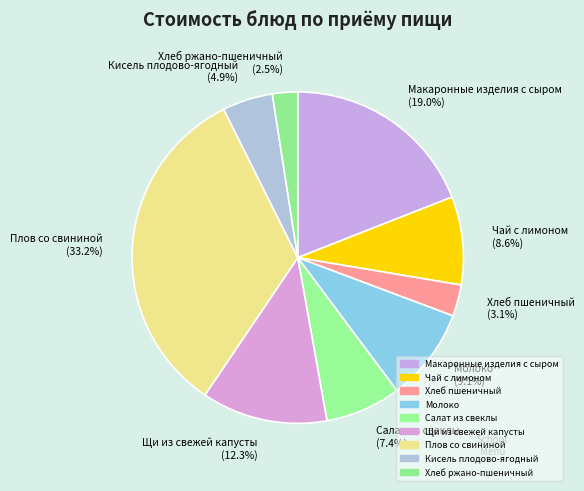

To the nearest percent, what is the difference between the Чай с лимоном and Кисель плодово-ягодный slice percentages?

4%